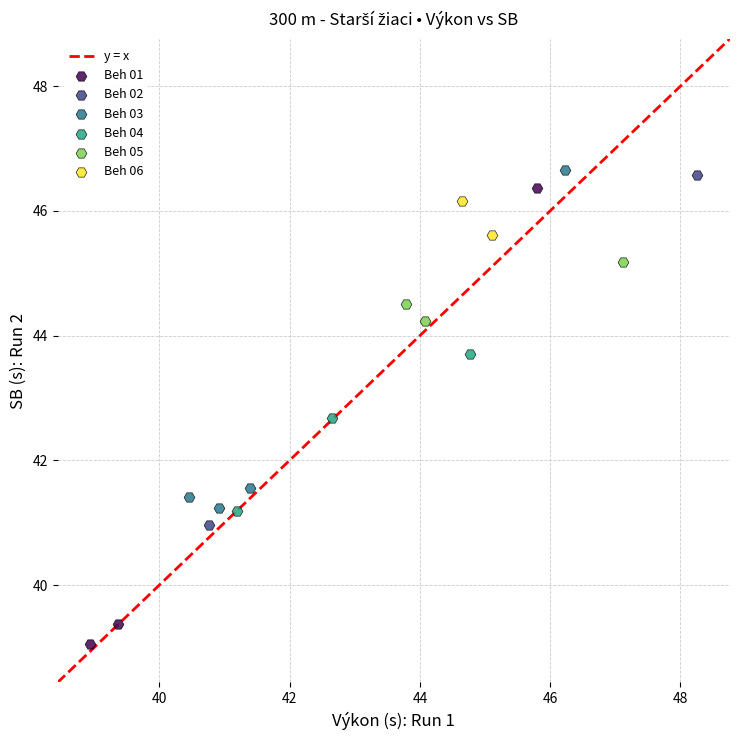

Which series has the widest spread of Y values?

Beh 01